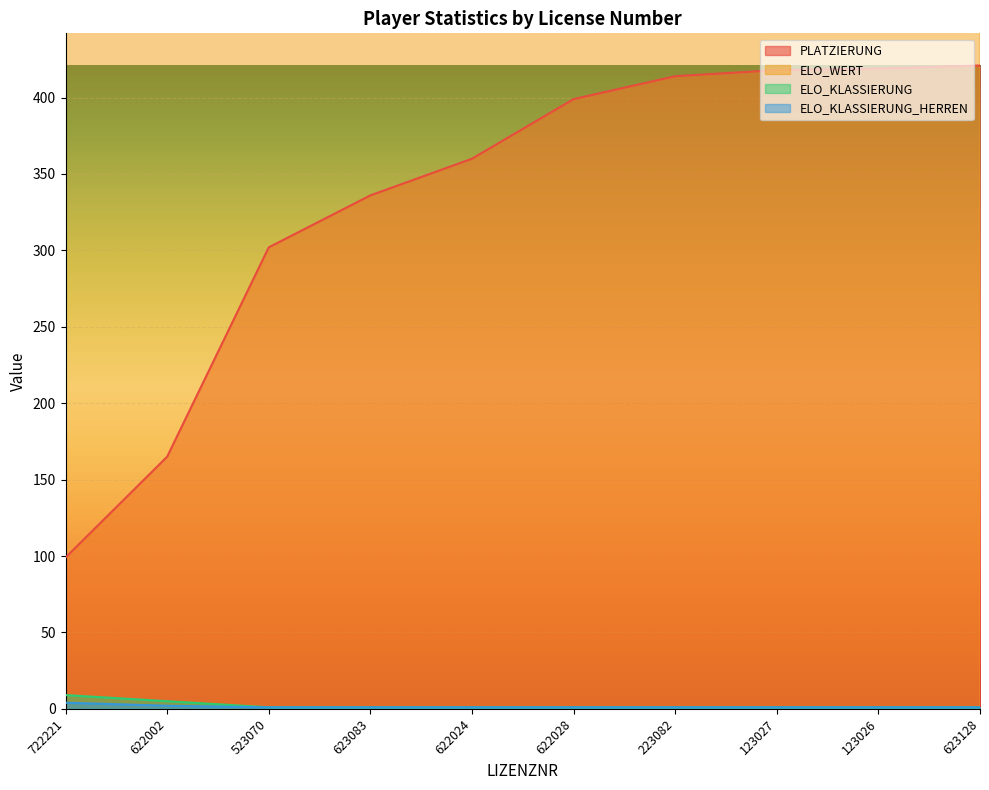

Which series has the widest spread of values?

PLATZIERUNG